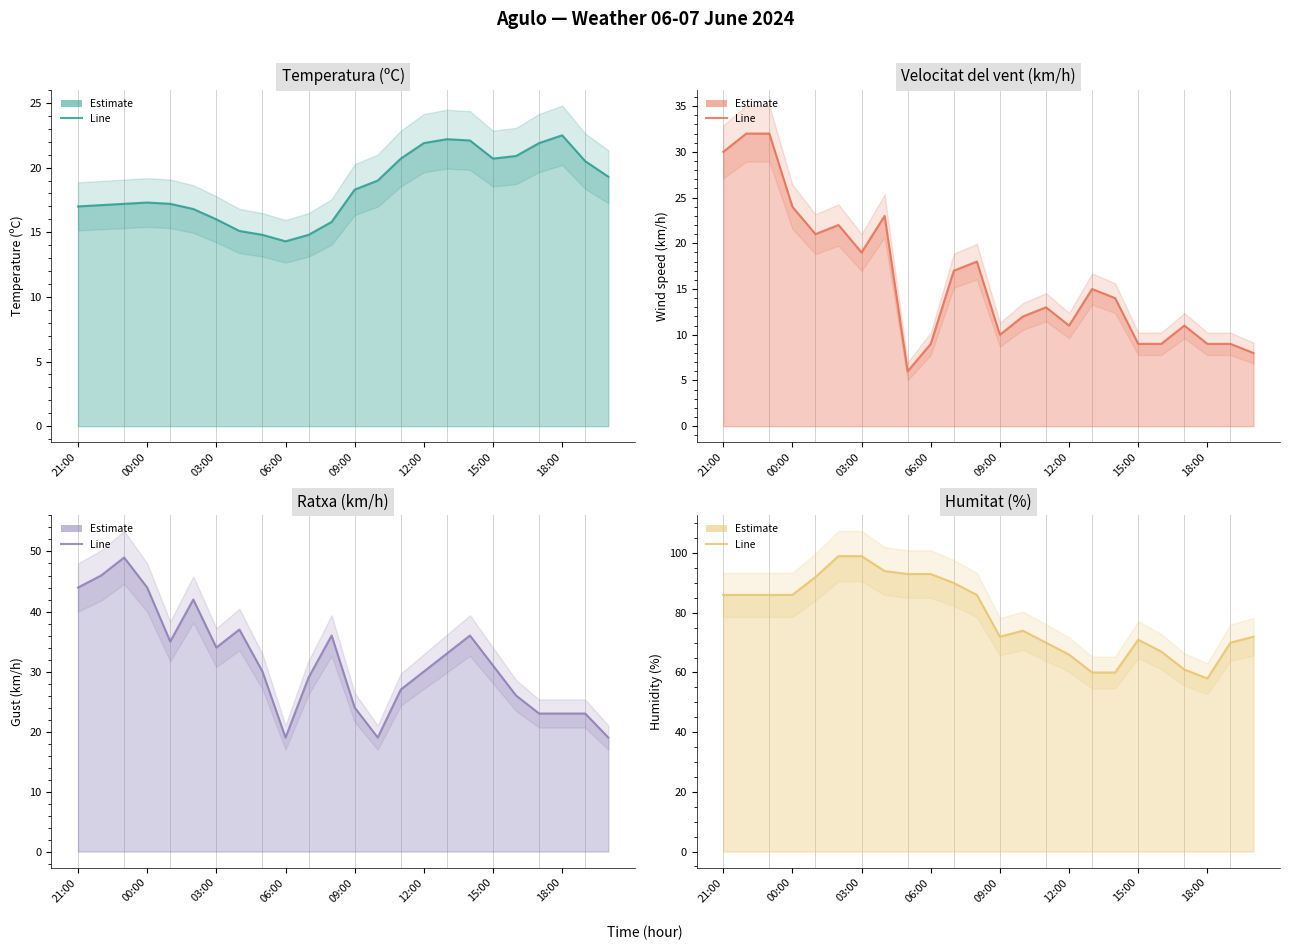

After their last crossing, which series has the higher values: Ratxa (km/h) (line) or Temperatura (ºC) (line)?

Temperatura (ºC) (line)